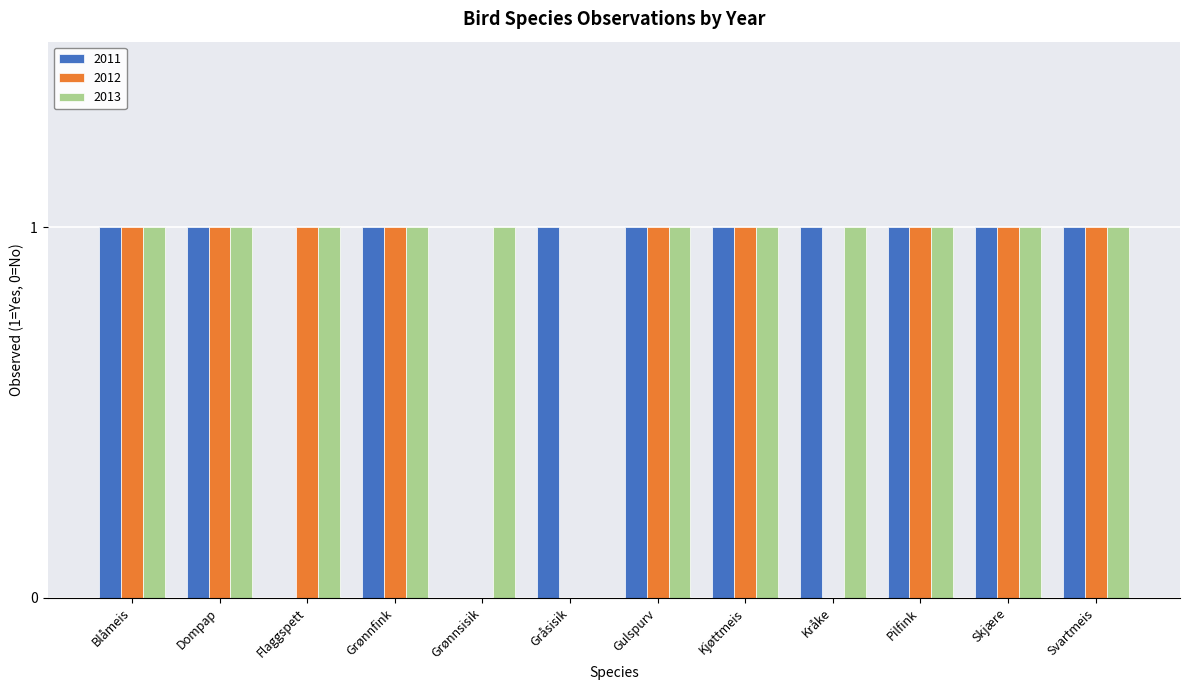

True or false: 2013 has a value of 1 at Kråke.

True